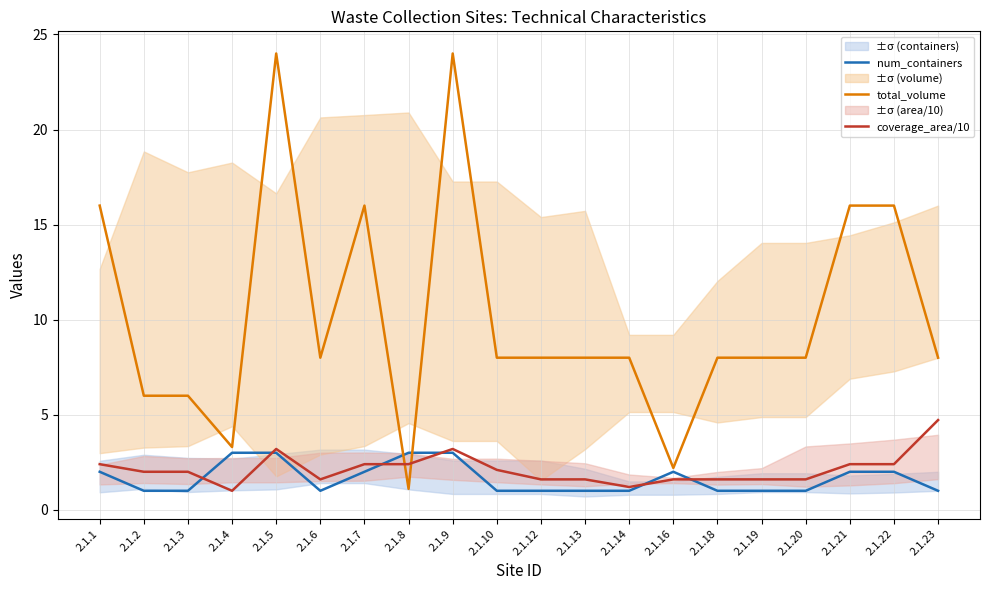

At 2.1.3, list the series in order from largest to smallest.

total_volume, coverage_area/10, num_containers